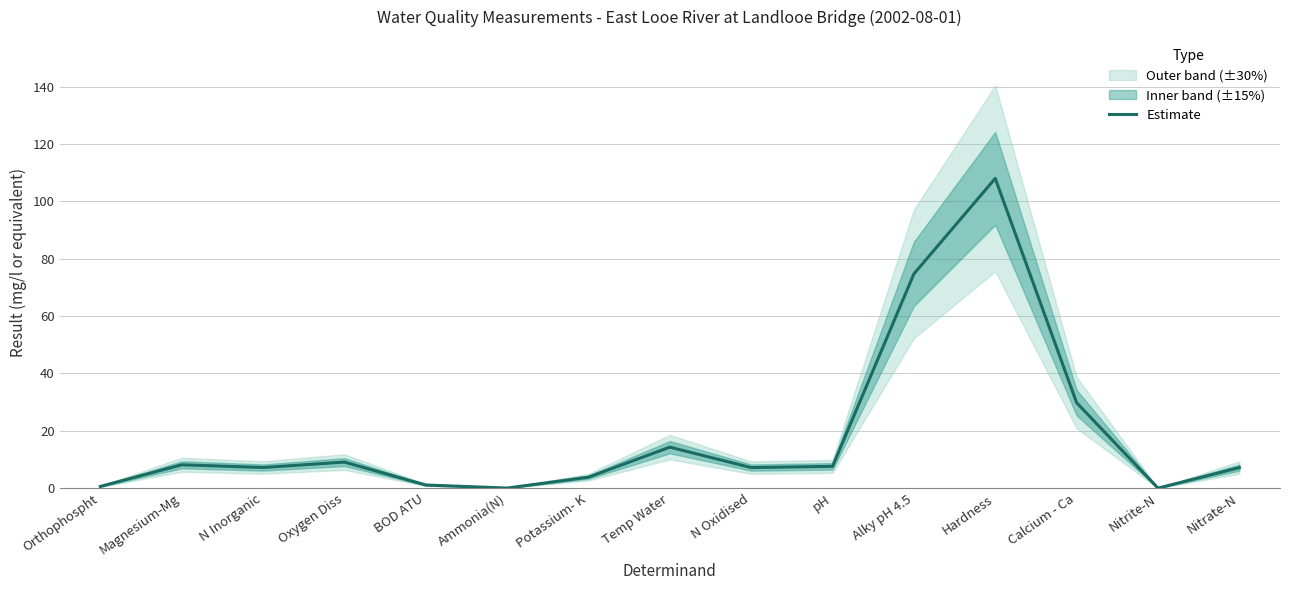

True or false: the data shows 10.8 at pH.

False